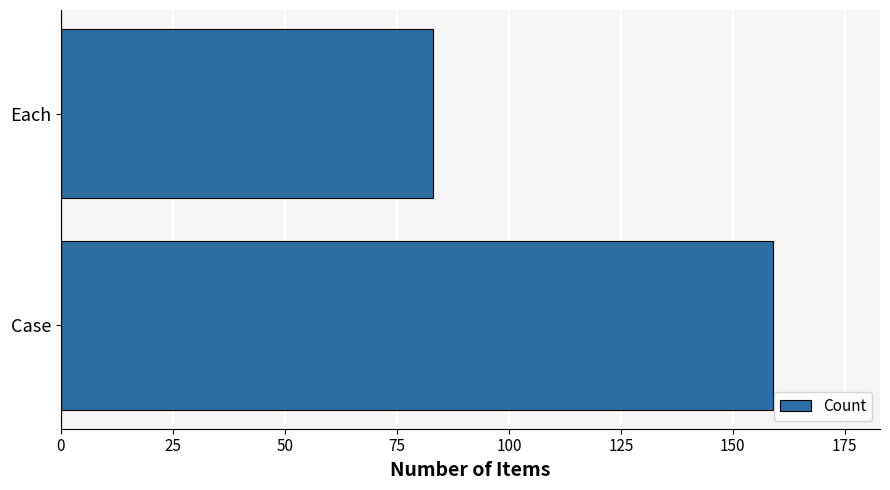

What is the average value?

121